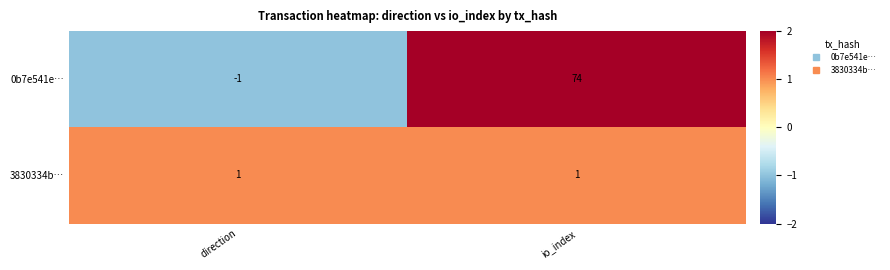

Reading left to right, what are all the values shown in this chart?

0b7e541e…: -1	74
3830334b…: 1	1